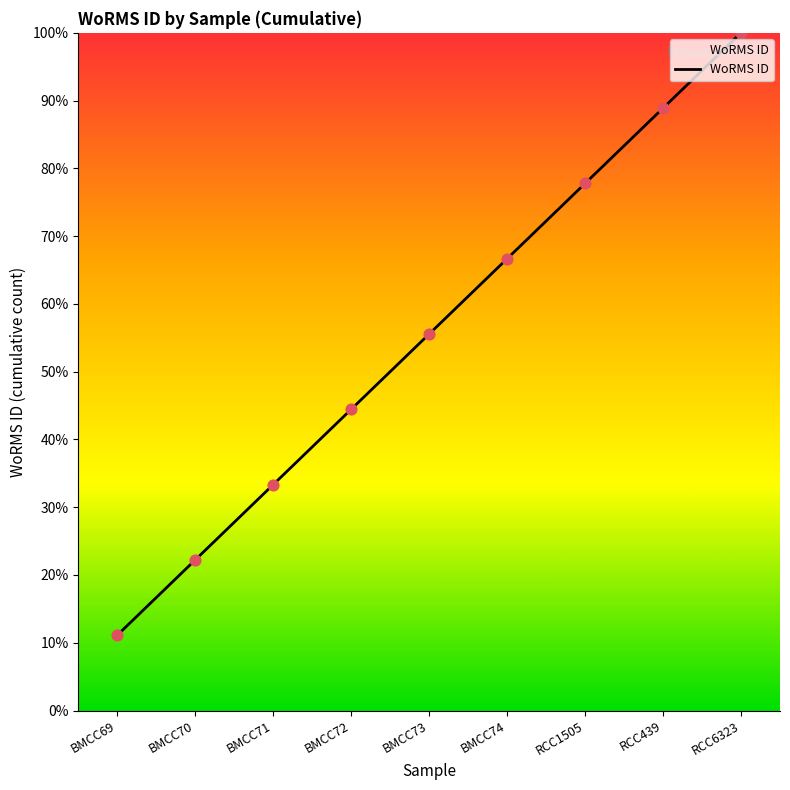

Which has a higher value, RCC6323 or BMCC69?

RCC6323